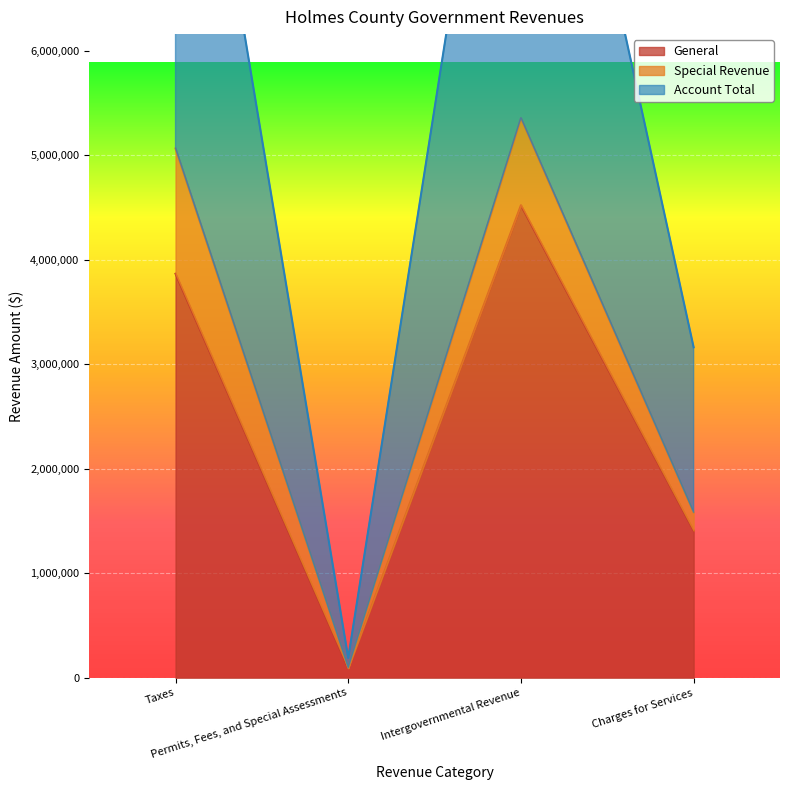

Where does the Account Total series first go above 5064111?

Intergovernmental Revenue